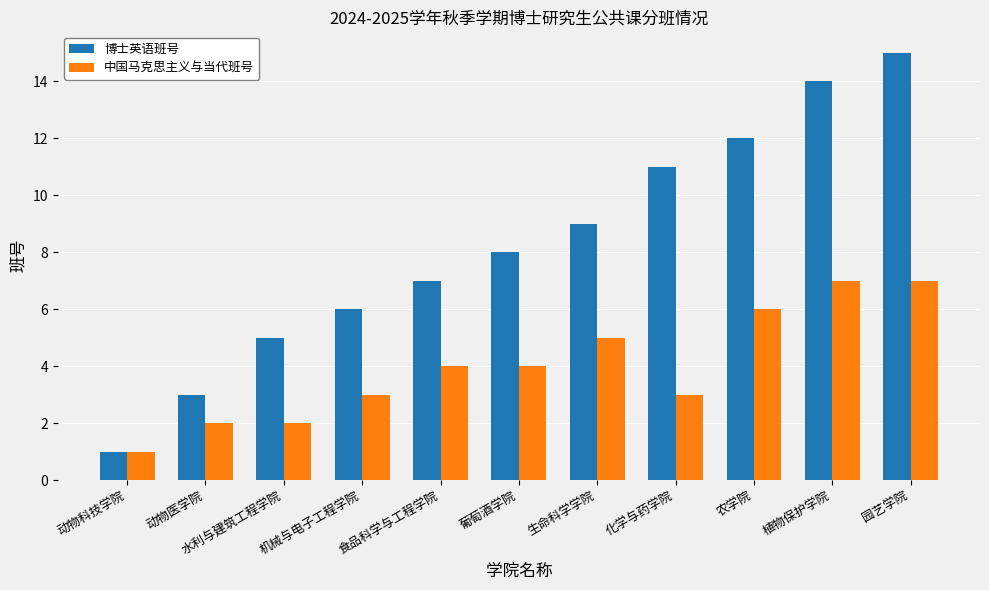

How many bars are there in total?

22